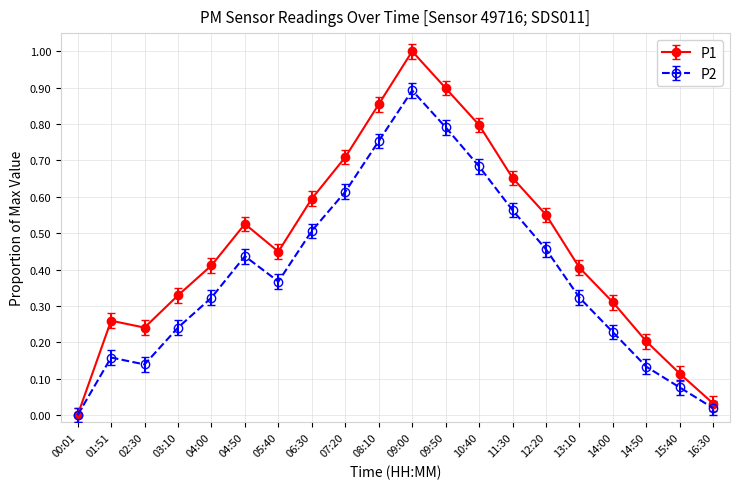

True or false: P1 has a value of 1.4 at 10:40.

False